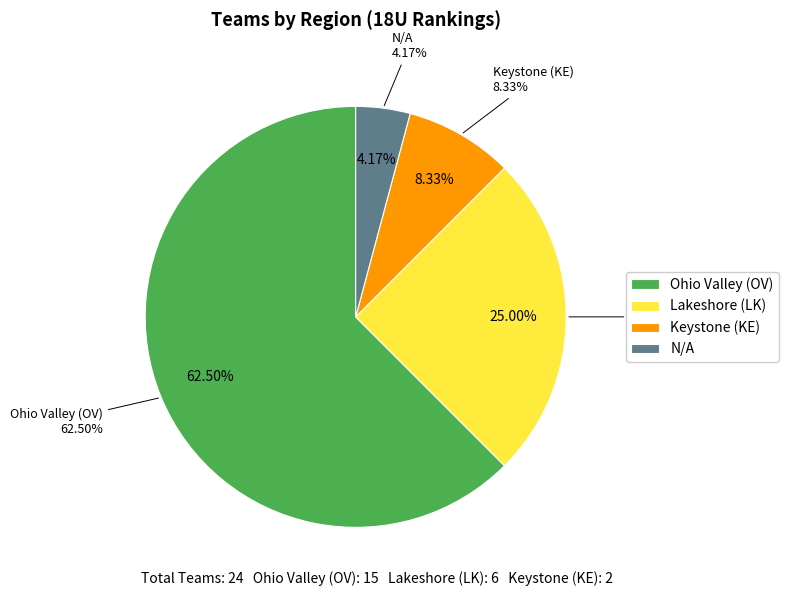

How much of the chart is everything except Keystone (KE)?

91.7%